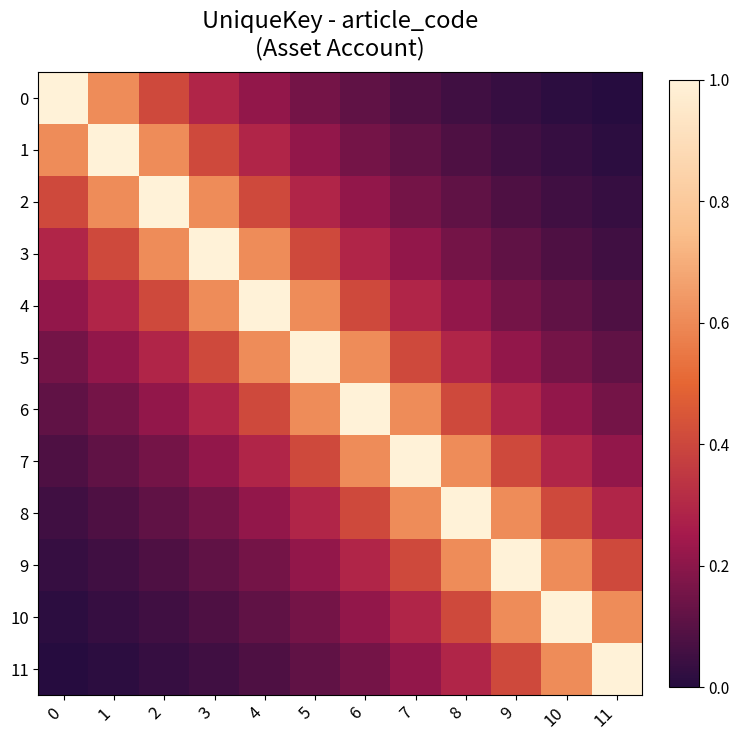

Reading right to left, what are all the values shown in this chart?

0: 11=0.0	10=0.0	9=0.0	8=0.1	7=0.1	6=0.1	5=0.2	4=0.2	3=0.3	2=0.4	1=0.6	0=1.0
1: 11=0.0	10=0.0	9=0.1	8=0.1	7=0.1	6=0.2	5=0.2	4=0.3	3=0.4	2=0.6	1=1.0	0=0.6
2: 11=0.0	10=0.1	9=0.1	8=0.1	7=0.2	6=0.2	5=0.3	4=0.4	3=0.6	2=1.0	1=0.6	0=0.4
3: 11=0.1	10=0.1	9=0.1	8=0.2	7=0.2	6=0.3	5=0.4	4=0.6	3=1.0	2=0.6	1=0.4	0=0.3
4: 11=0.1	10=0.1	9=0.2	8=0.2	7=0.3	6=0.4	5=0.6	4=1.0	3=0.6	2=0.4	1=0.3	0=0.2
5: 11=0.1	10=0.2	9=0.2	8=0.3	7=0.4	6=0.6	5=1.0	4=0.6	3=0.4	2=0.3	1=0.2	0=0.2
6: 11=0.2	10=0.2	9=0.3	8=0.4	7=0.6	6=1.0	5=0.6	4=0.4	3=0.3	2=0.2	1=0.2	0=0.1
7: 11=0.2	10=0.3	9=0.4	8=0.6	7=1.0	6=0.6	5=0.4	4=0.3	3=0.2	2=0.2	1=0.1	0=0.1
8: 11=0.3	10=0.4	9=0.6	8=1.0	7=0.6	6=0.4	5=0.3	4=0.2	3=0.2	2=0.1	1=0.1	0=0.1
9: 11=0.4	10=0.6	9=1.0	8=0.6	7=0.4	6=0.3	5=0.2	4=0.2	3=0.1	2=0.1	1=0.1	0=0.0
10: 11=0.6	10=1.0	9=0.6	8=0.4	7=0.3	6=0.2	5=0.2	4=0.1	3=0.1	2=0.1	1=0.0	0=0.0
11: 11=1.0	10=0.6	9=0.4	8=0.3	7=0.2	6=0.2	5=0.1	4=0.1	3=0.1	2=0.0	1=0.0	0=0.0